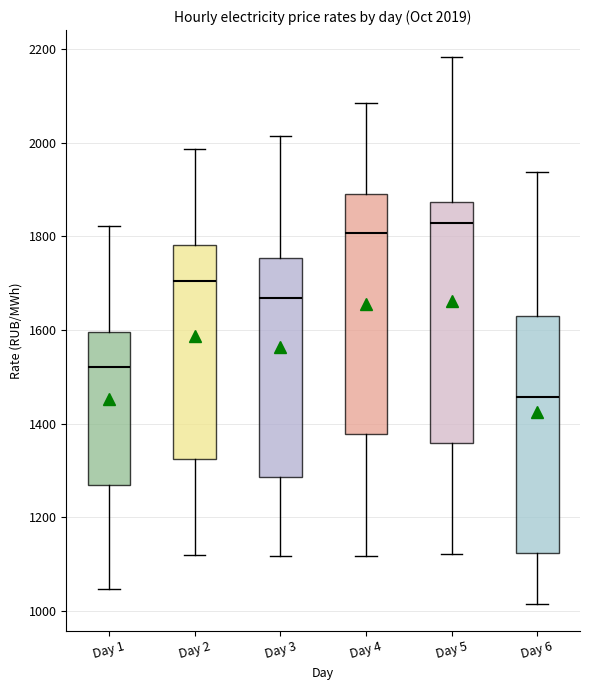

Which box's median line is the lowest?

Day 6